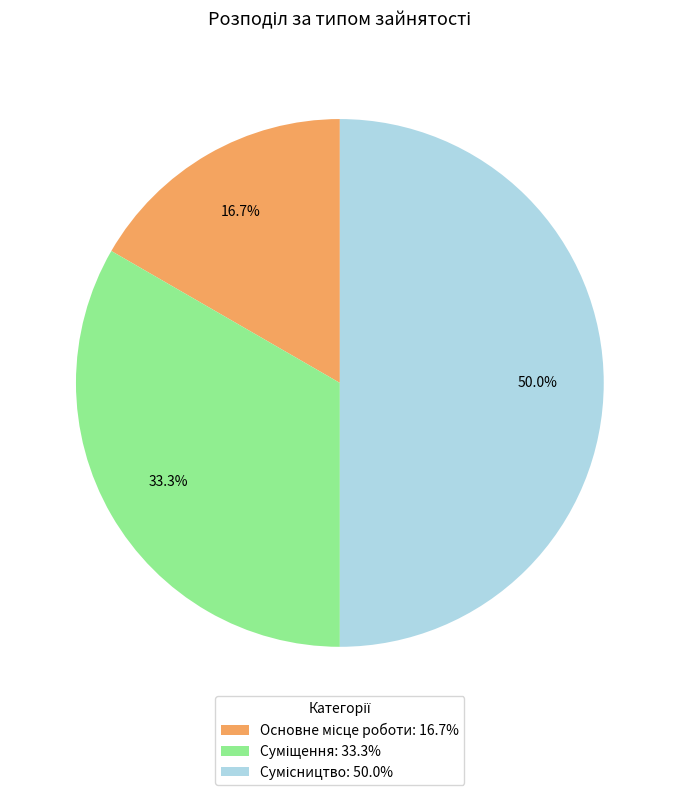

How many segments does this pie chart have?

3